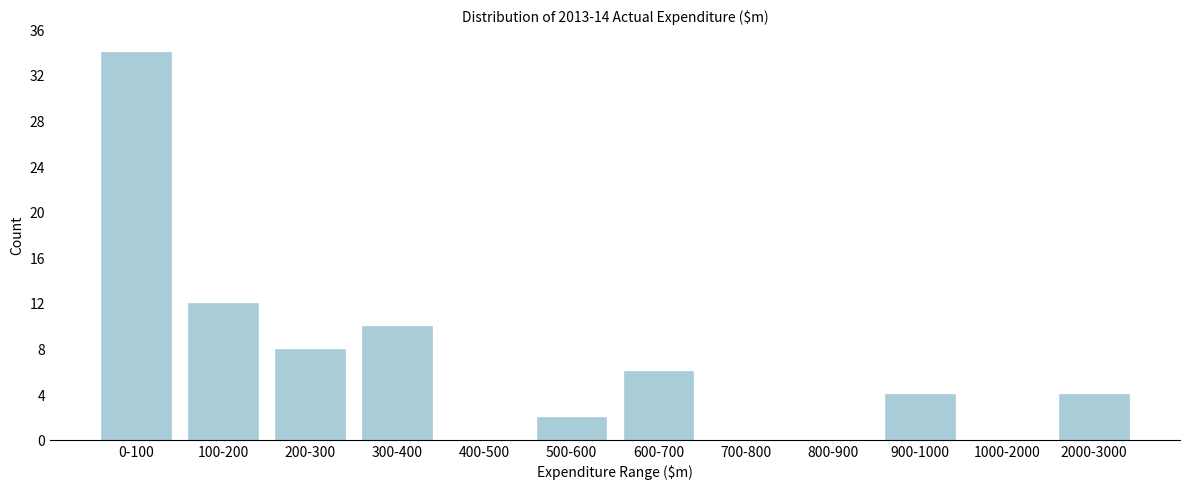

Reading left to right, list all the values displayed in this chart.

0-100=34	100-200=12	200-300=8	300-400=10	400-500=0	500-600=2	600-700=6	700-800=0	800-900=0	900-1000=4	1000-2000=0	2000-3000=4